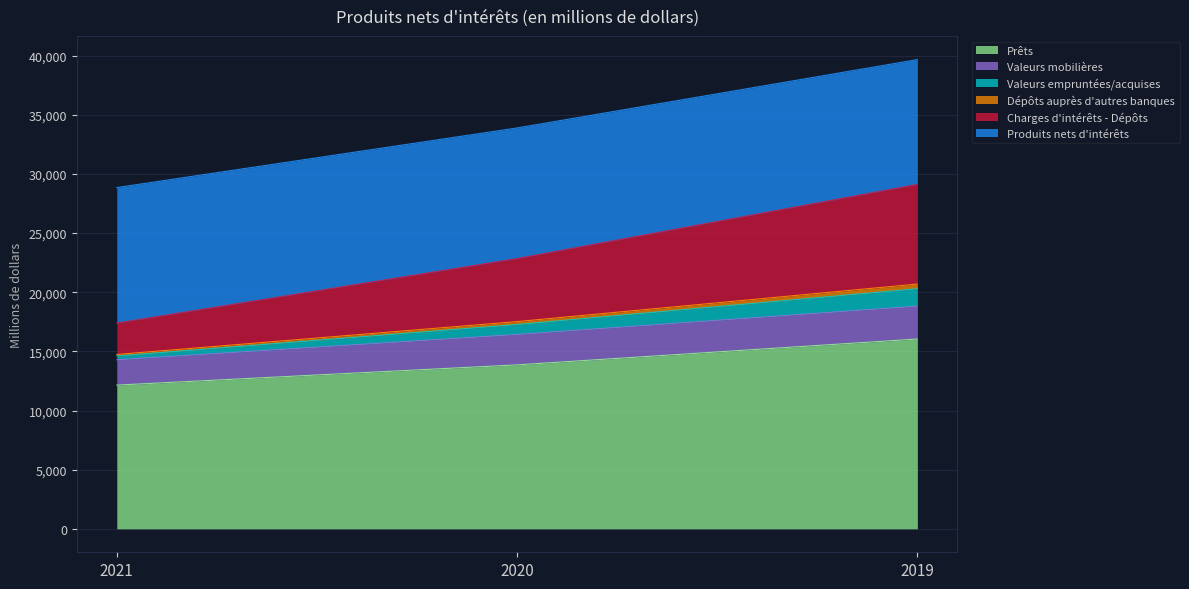

At which category is the sum across all series the highest?

2019